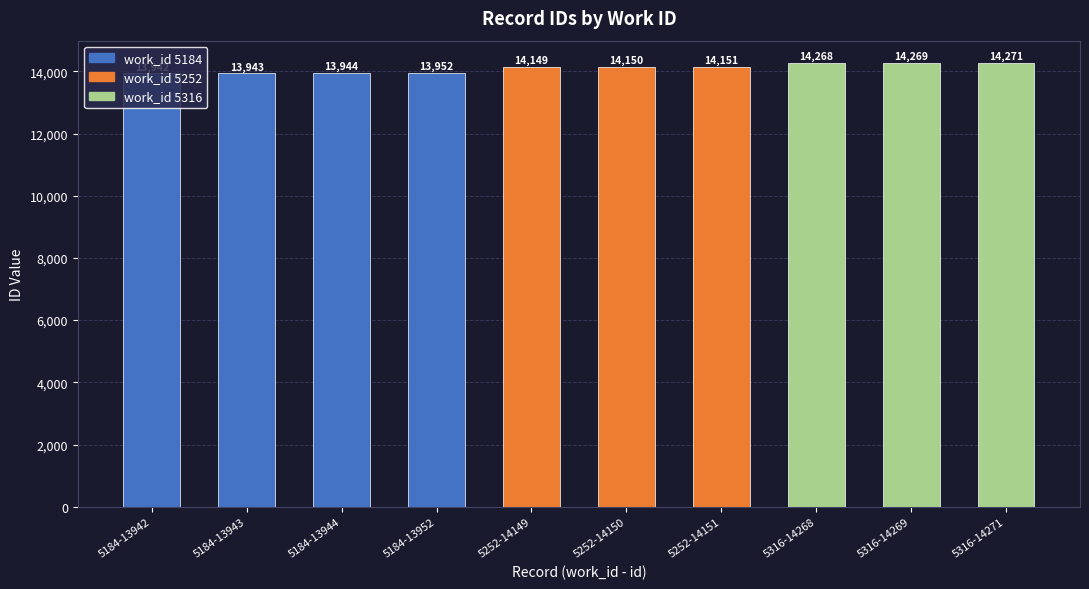

What is the smallest value displayed?

13942